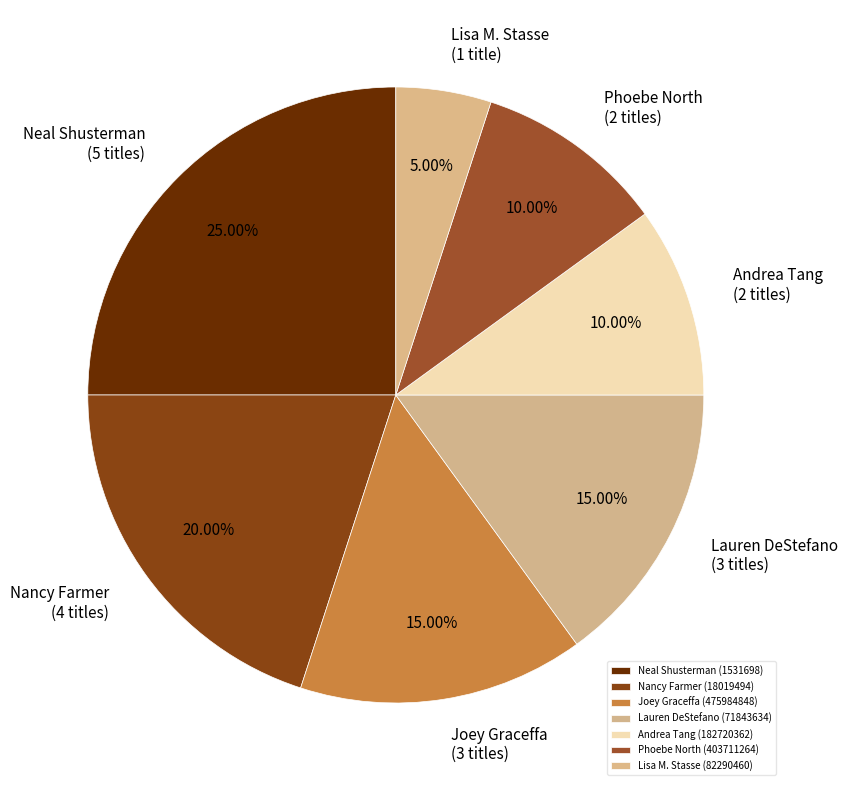

What percentage is NOT represented by Andrea Tang (182720362)?

90.0%